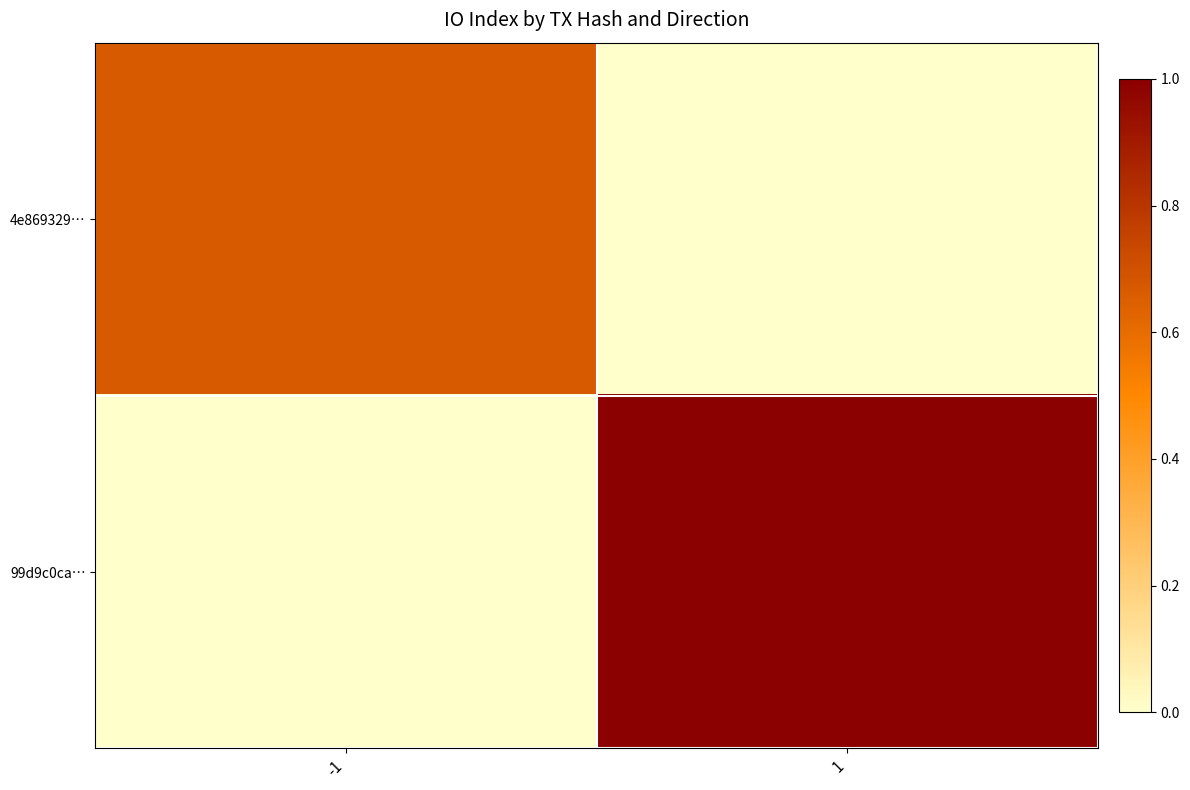

At -1, list the series in order from largest to smallest.

4e869329…, 99d9c0ca…